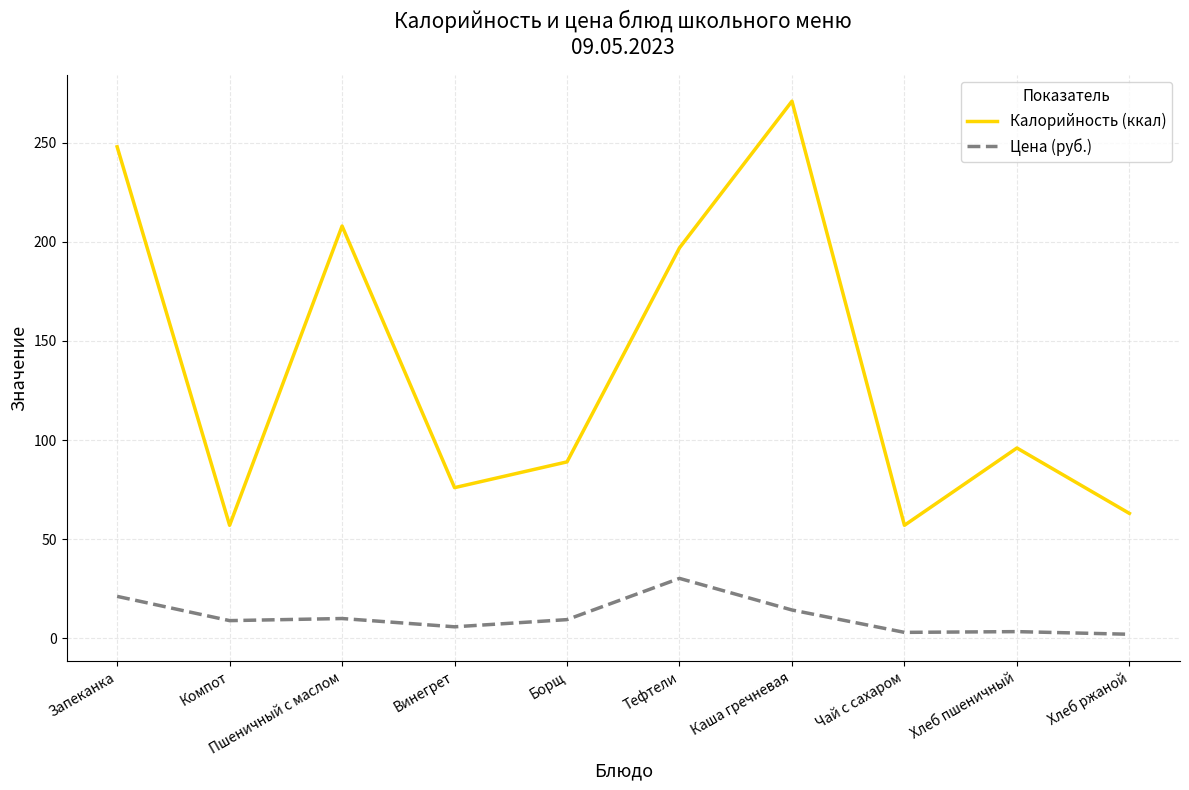

How many distinct data groups are displayed?

2